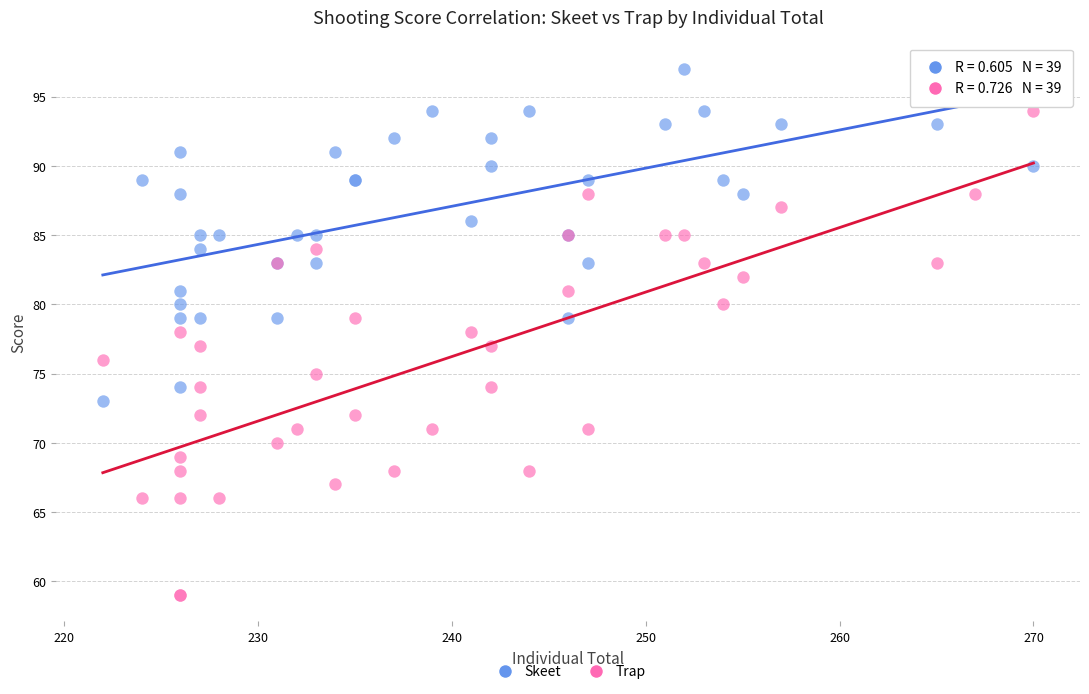

Which series reaches the maximum Y coordinate?

Skeet